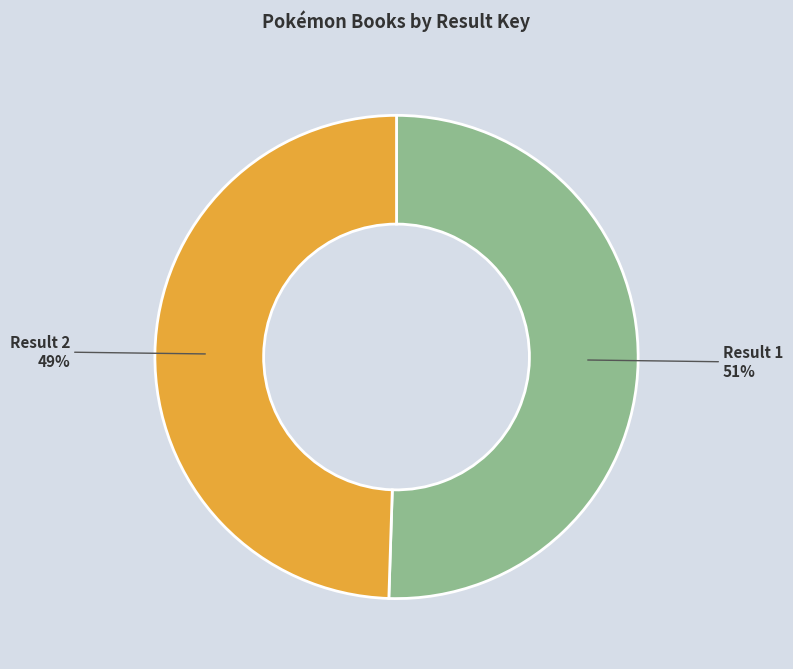

Is there a majority slice in this chart?

Yes